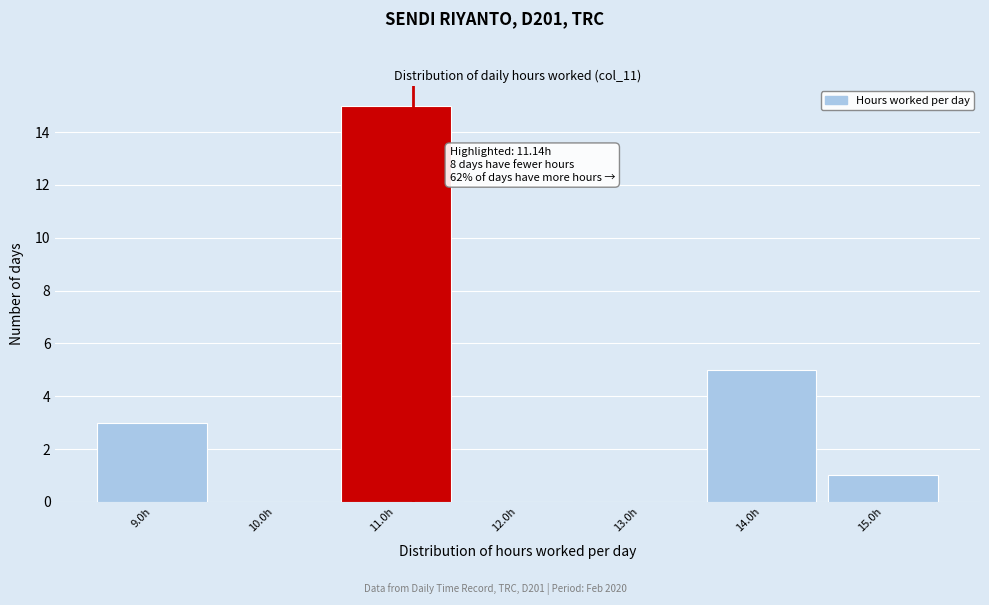

Which range on the x-axis has the tallest bar?

10.5 to 11.5